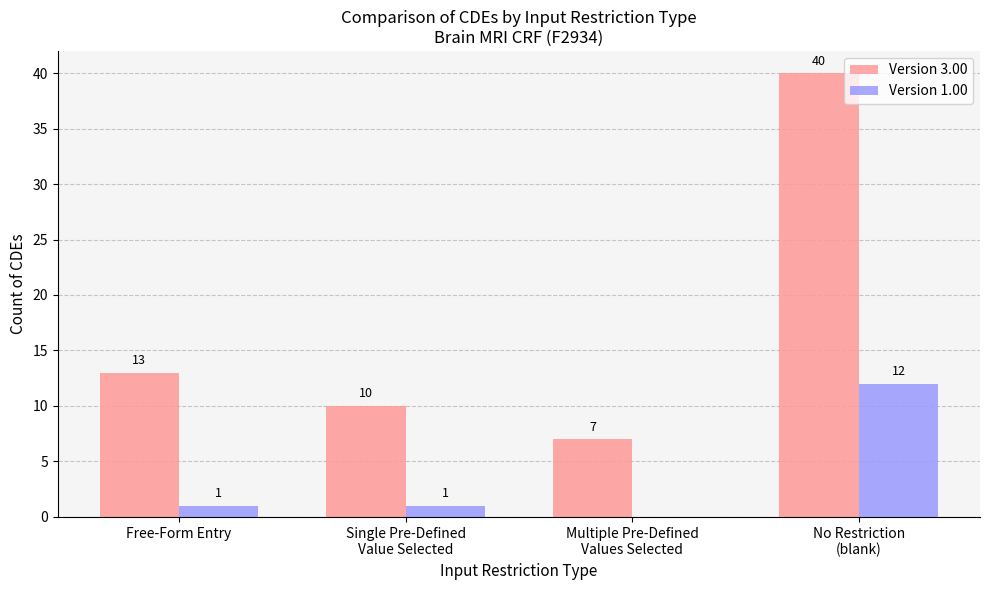

Is it true that Version 3.00 equals 8 at Free-Form Entry?

False